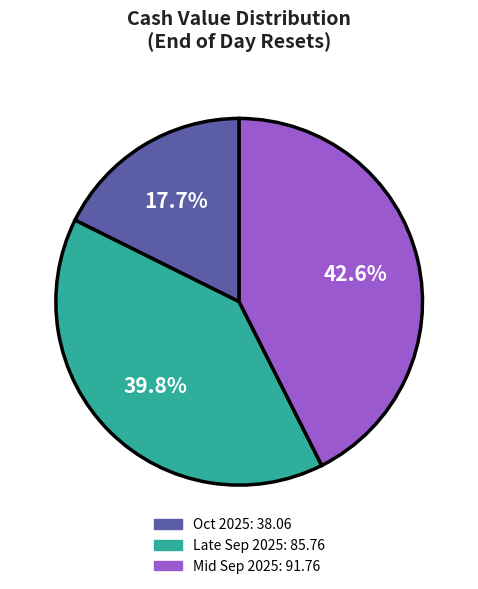

To the nearest percent, what is the average slice percentage?

33%